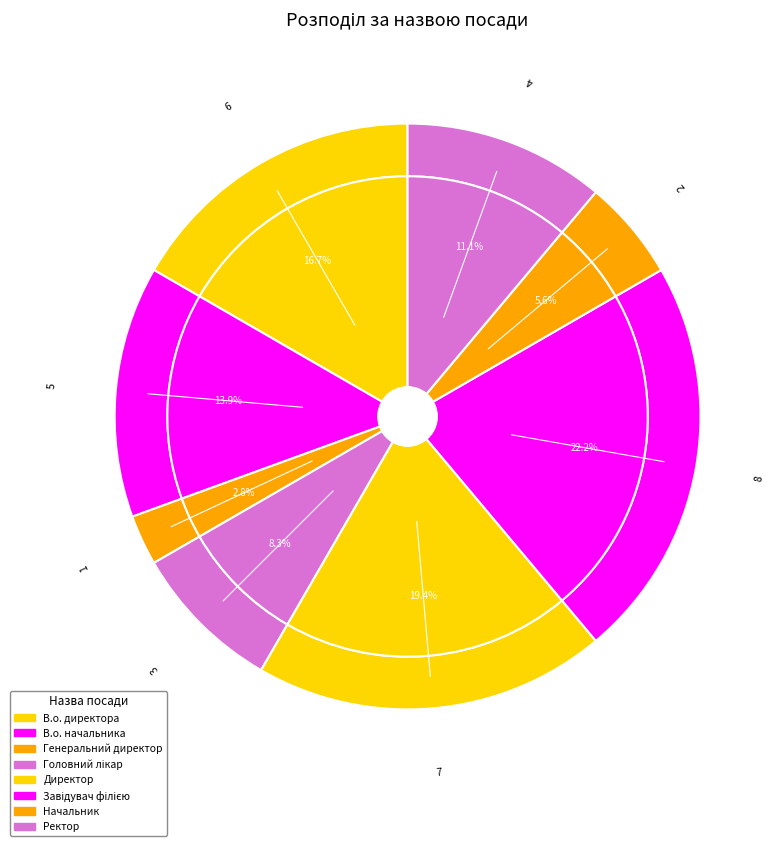

What portion of the pie excludes Директор?

80.6%